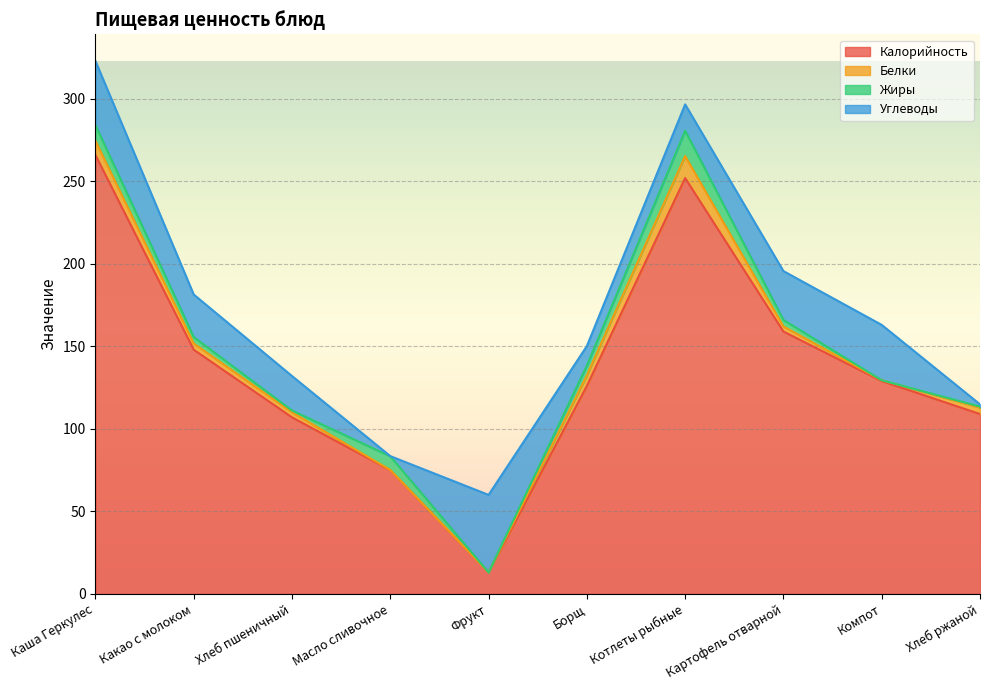

The Углеводы series shows 10.5 at Какао с молоком. True or false?

False